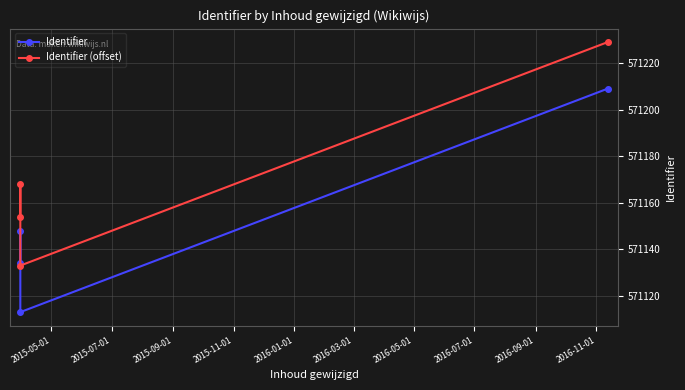

How many interior local valleys does the Identifier (offset) series have?

1